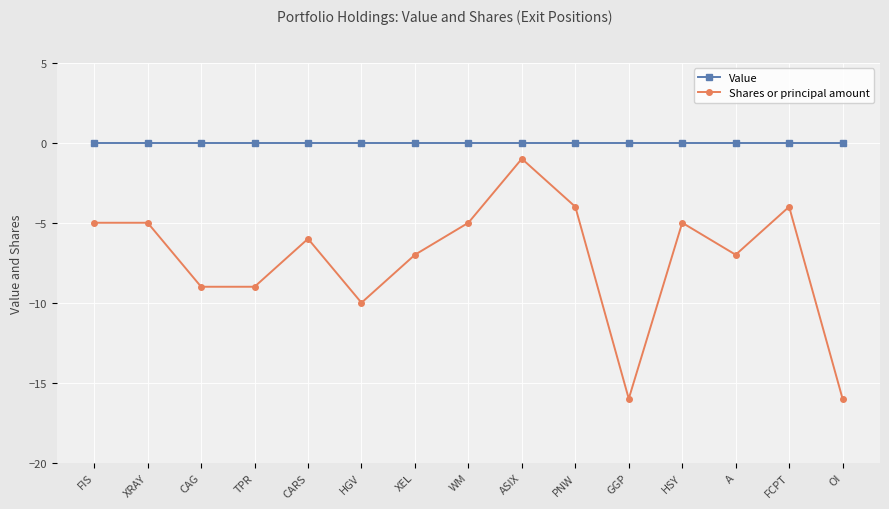

What is the approximate value of Shares or principal amount at A?

-7